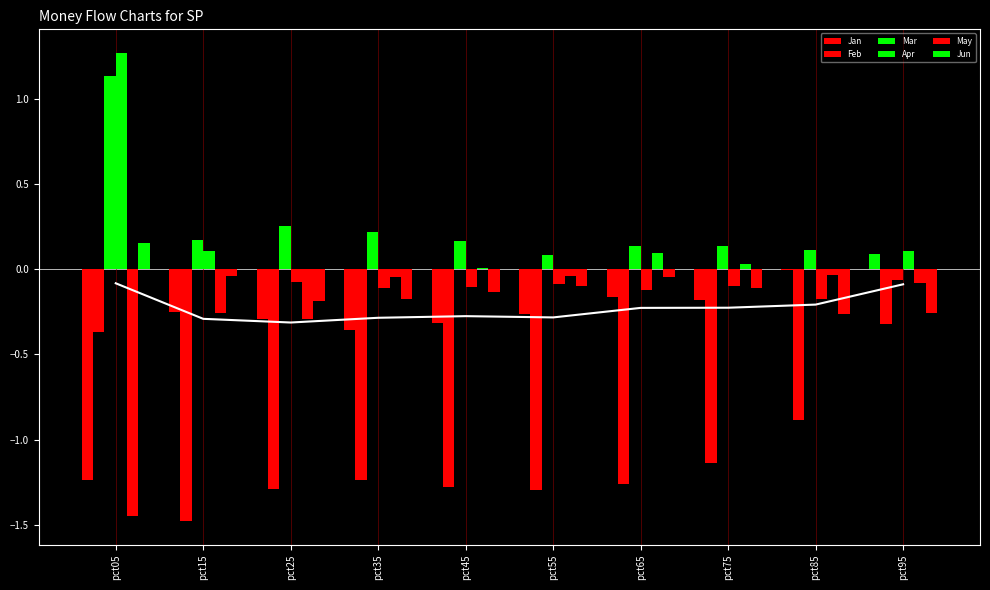

What is the total value across all series at pct35?

-1.7